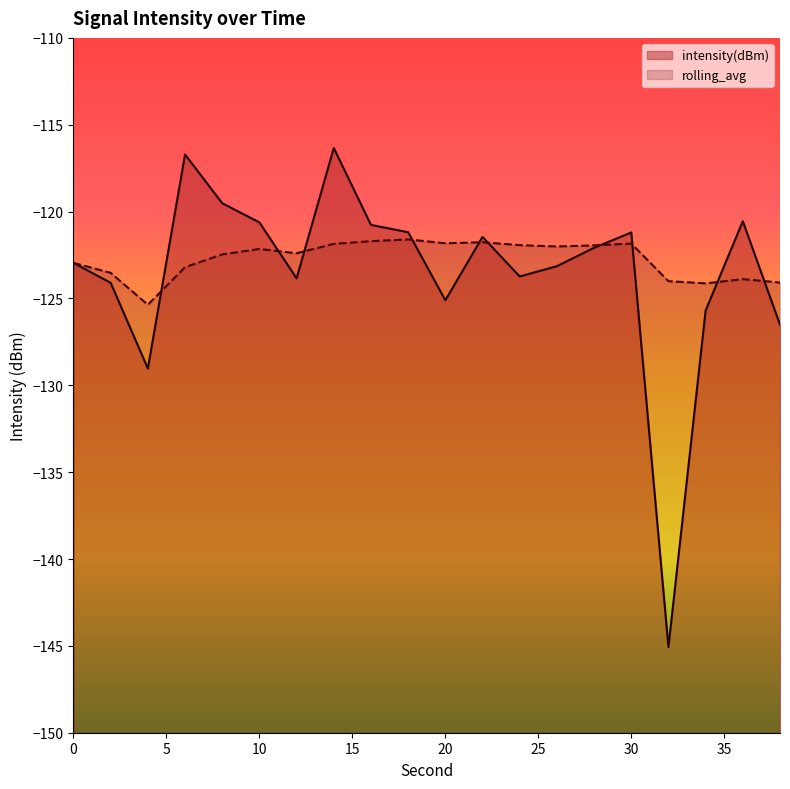

At which category is the sum across all series the highest?

14